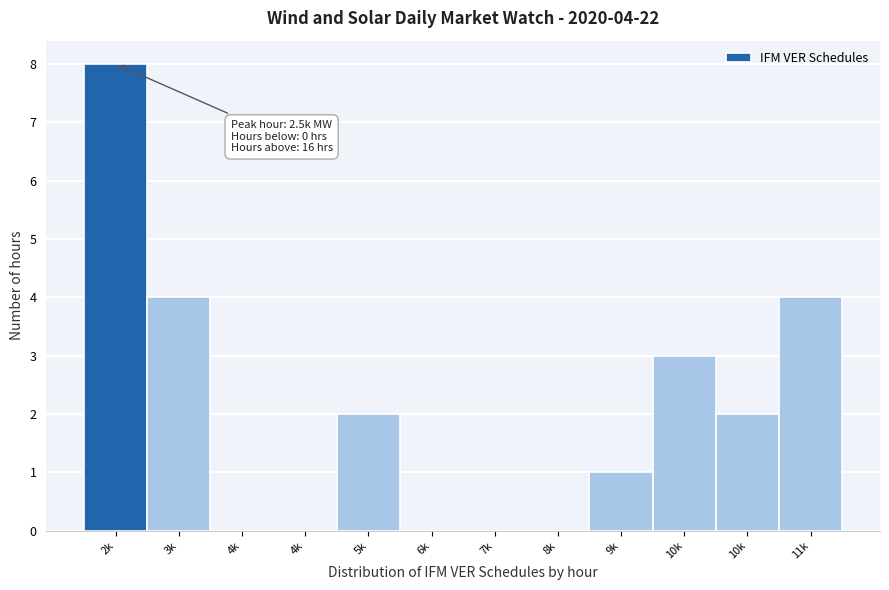

Are the bars horizontal?

No